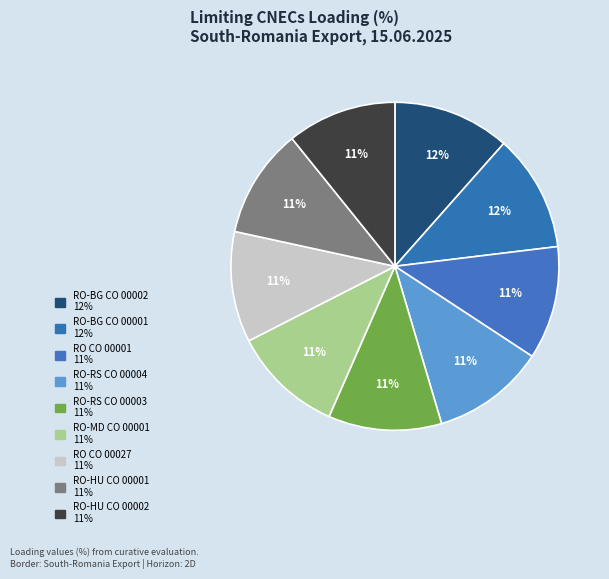

Does any single category account for the majority?

No